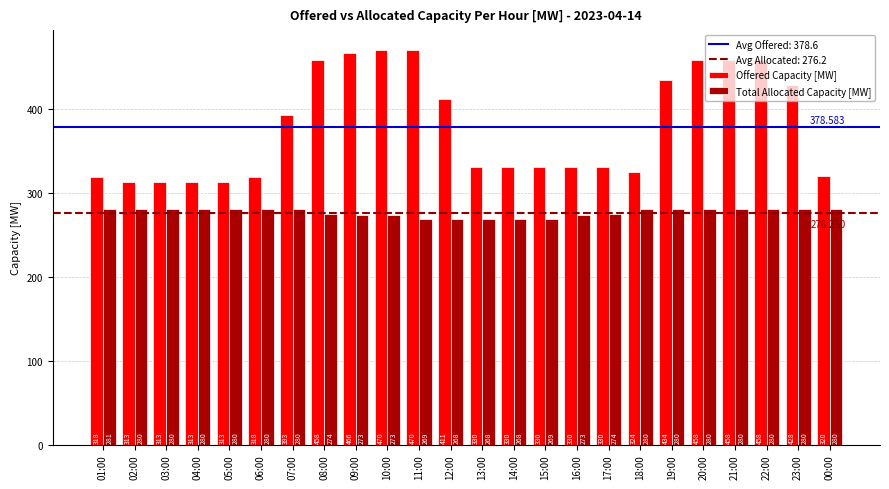

Reading left to right, transcribe all the data shown in this chart.

Offered Capacity [MW]: 01:00=318	02:00=313	03:00=313	04:00=313	05:00=313	06:00=318	07:00=393	08:00=458	09:00=466	10:00=470	11:00=470	12:00=411	13:00=330	14:00=330	15:00=330	16:00=330	17:00=330	18:00=324	19:00=434	20:00=458	21:00=458	22:00=458	23:00=428	00:00=320
Total Allocated Capacity [MW]: 01:00=281	02:00=280	03:00=280	04:00=280	05:00=280	06:00=280	07:00=280	08:00=274	09:00=273	10:00=273	11:00=269	12:00=268	13:00=268	14:00=268	15:00=269	16:00=273	17:00=274	18:00=280	19:00=280	20:00=280	21:00=280	22:00=280	23:00=280	00:00=280